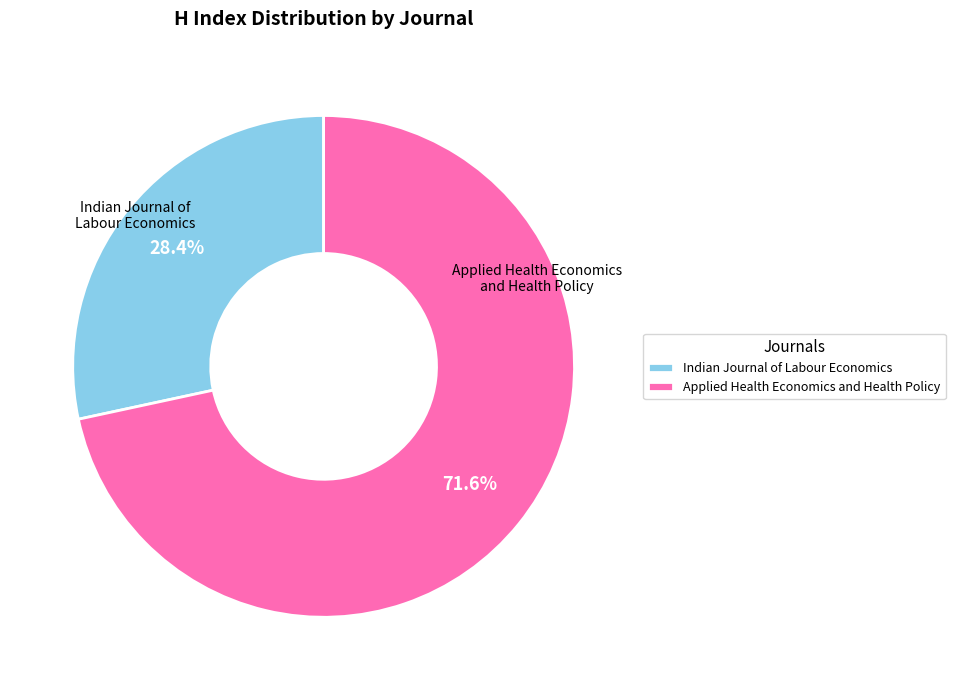

To the nearest percent, what is the average slice percentage?

50%